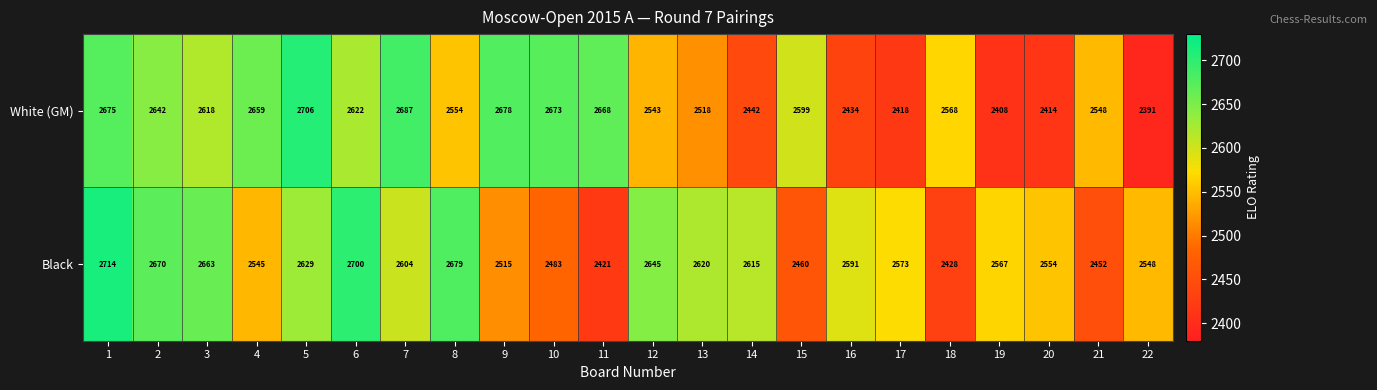

Between 5 and 13, which series saw the biggest shift?

White (GM)